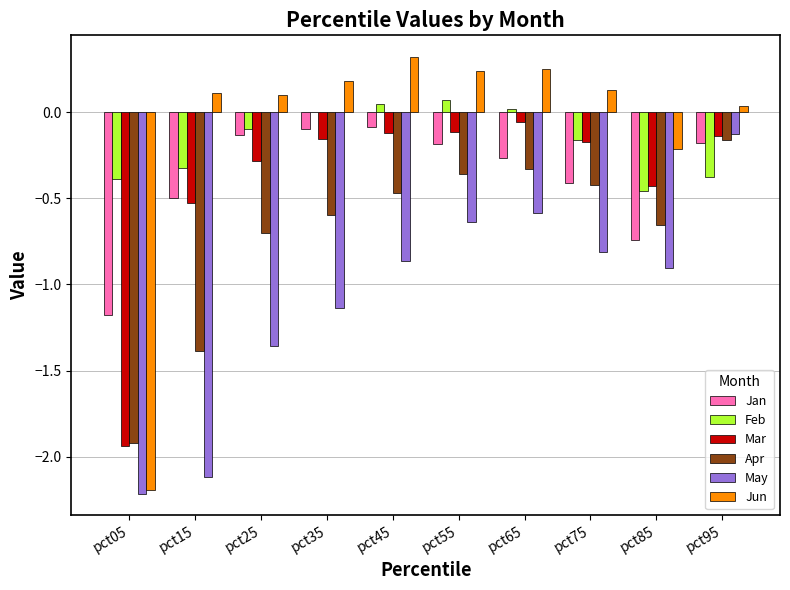

Which label corresponds to the largest value in the chart?

pct45